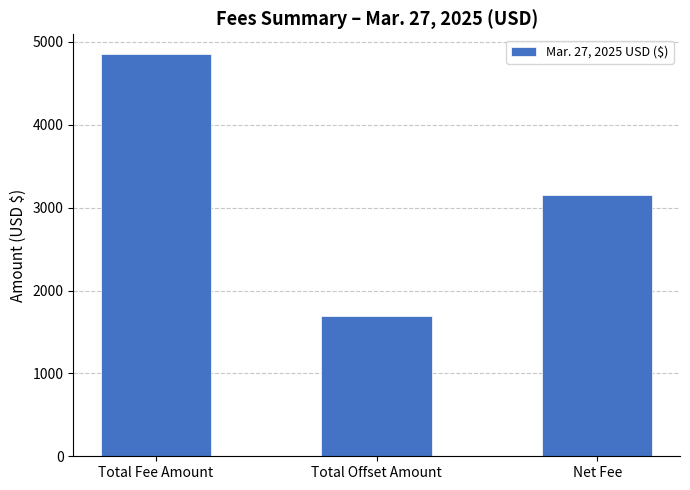

True or false: the data shows 4848.9 at Total Fee Amount.

True